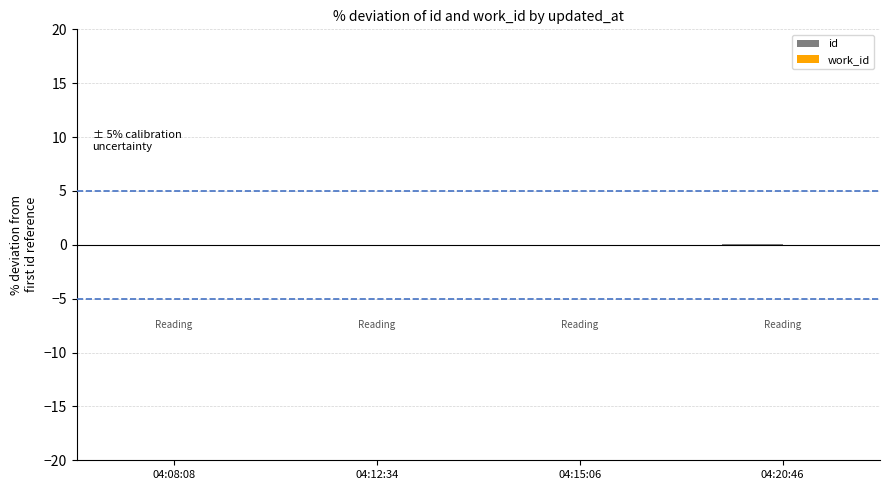

True or false: the data shows 0.0 at 04:20:46.

True